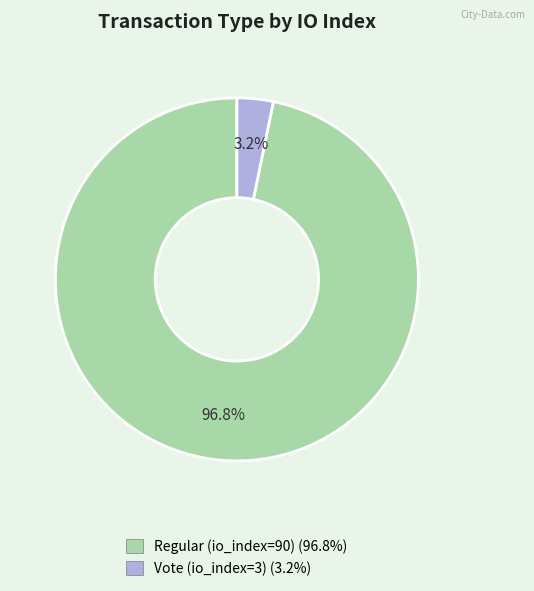

How many segments does this pie chart have?

2